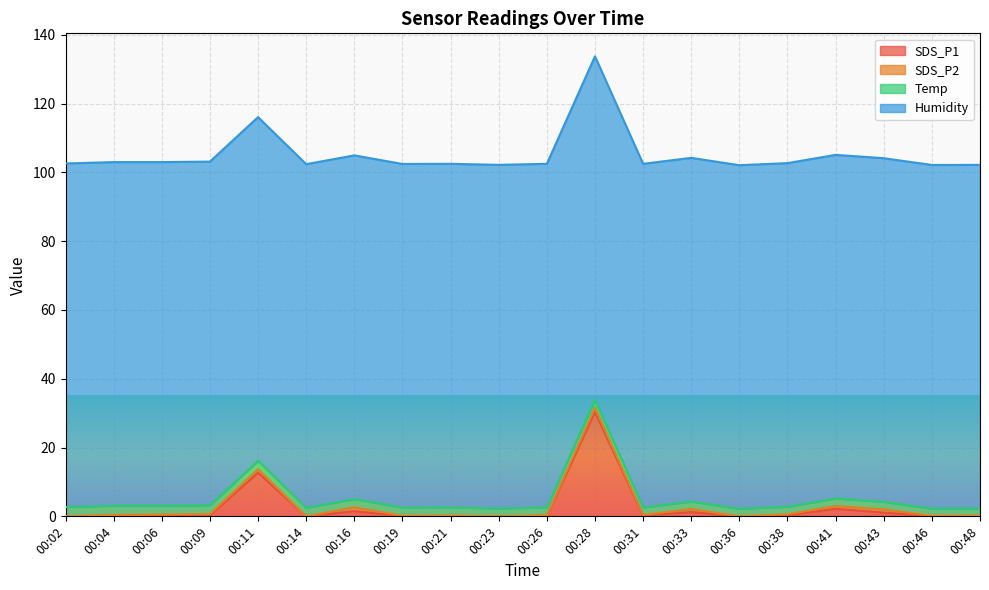

Which category has the highest value across all series?

00:02